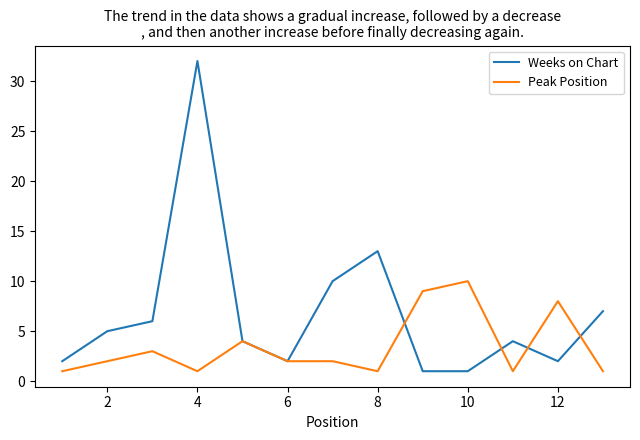

True or false: Weeks on Chart has more than 0 points higher than both neighbors.

True